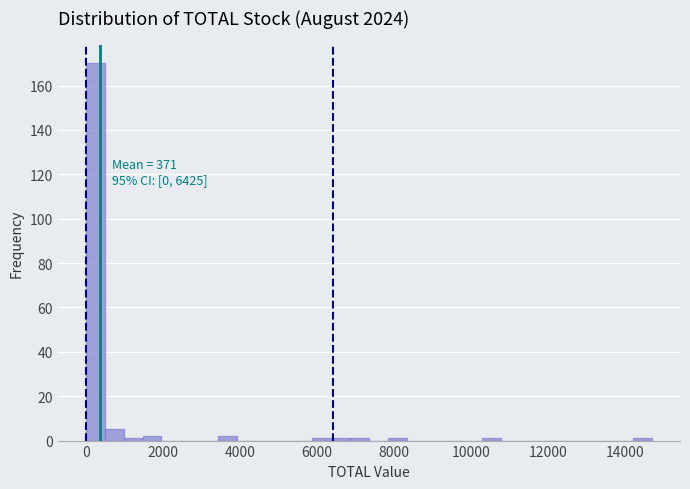

Read against the x-axis, roughly where is the centre of the tallest bar?

200